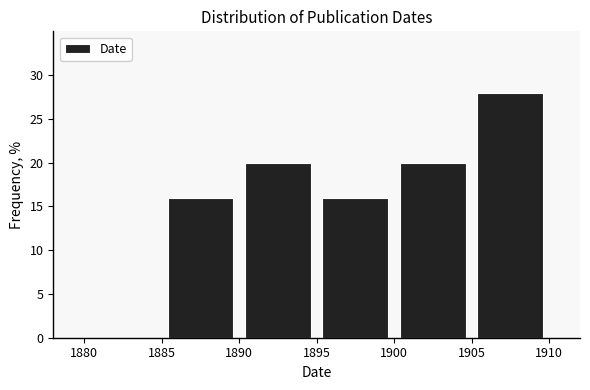

Reading left to right, transcribe this chart: for each bar, give the range it covers on the x-axis and its height. The values are not printed on the chart, so give them approximately, as read against the axis.

1880 to 1885: 0
1885 to 1890: 16
1890 to 1895: 20
1895 to 1900: 16
1900 to 1905: 20
1905 to 1910: 28